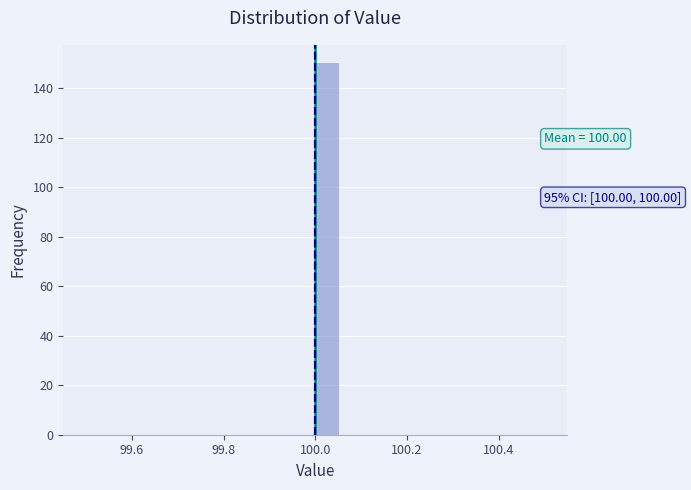

Read against the x-axis, roughly where is the centre of the tallest bar?

100.02